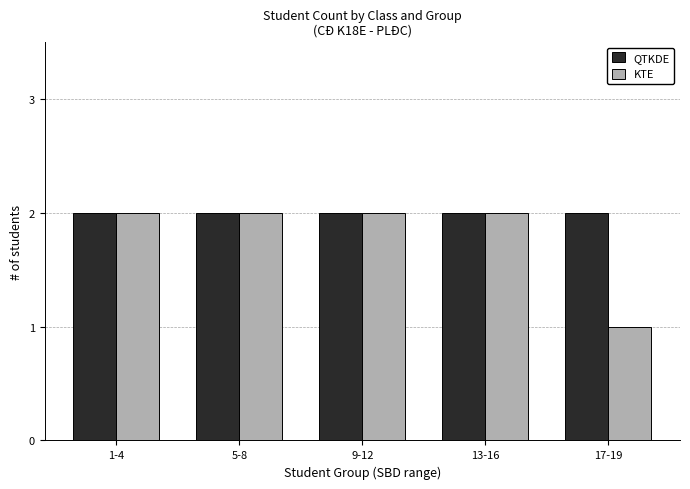

Does the chart contain stacked bars?

No